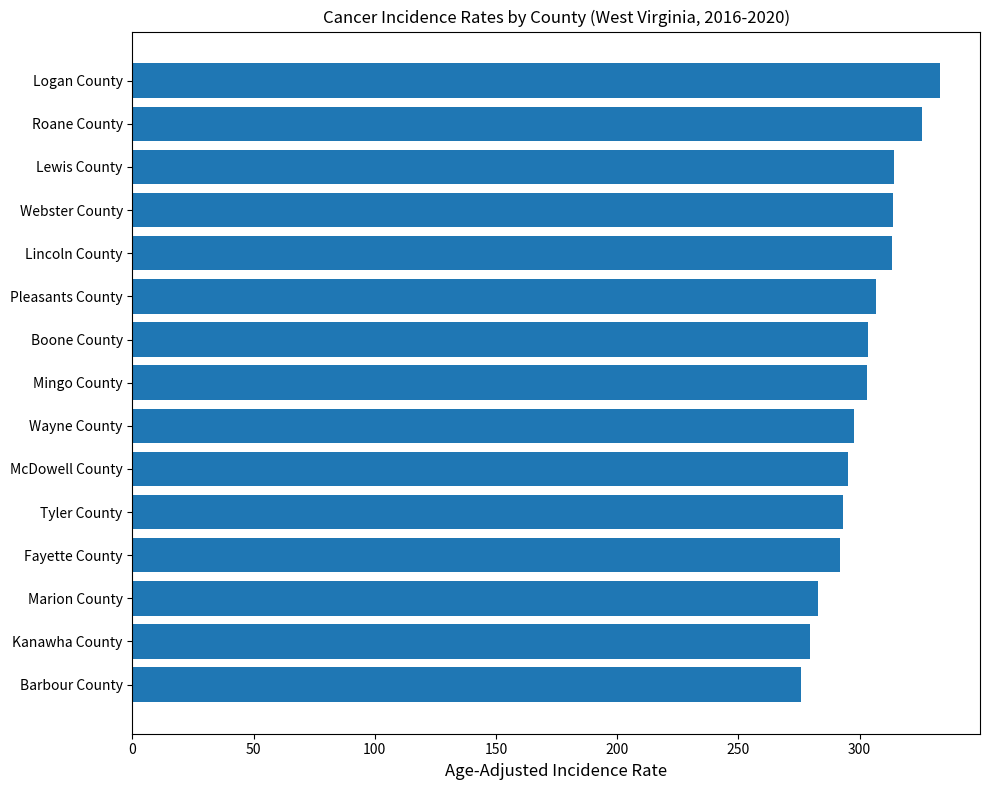

What is the ratio of the value at McDowell County to the value at Roane County?

0.9